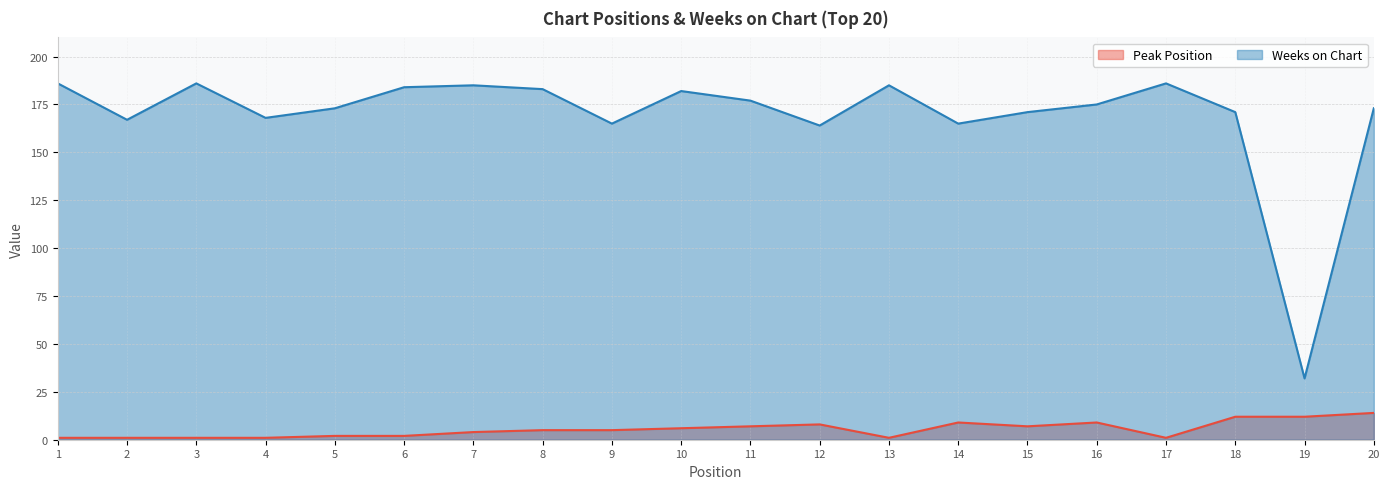

Reading left to right, transcribe all the data shown in this chart.

Peak Position: 1=1	2=1	3=1	4=1	5=2	6=2	7=4	8=5	9=5	10=6	11=7	12=8	13=1	14=9	15=7	16=9	17=1	18=12	19=12	20=14
Weeks on Chart: 1=186	2=167	3=186	4=168	5=173	6=184	7=185	8=183	9=165	10=182	11=177	12=164	13=185	14=165	15=171	16=175	17=186	18=171	19=32	20=173